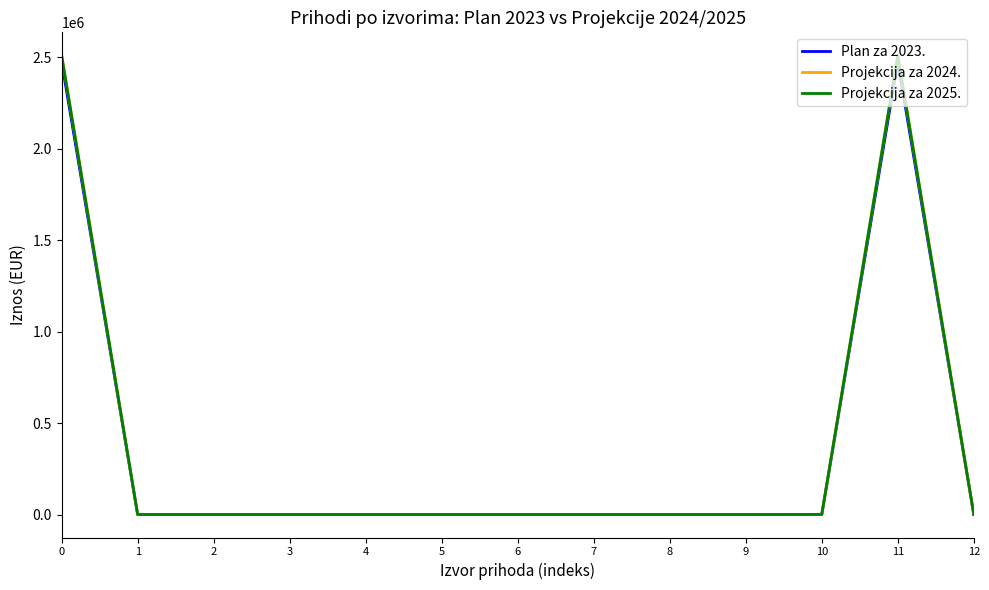

How many lines are shown in the chart?

3